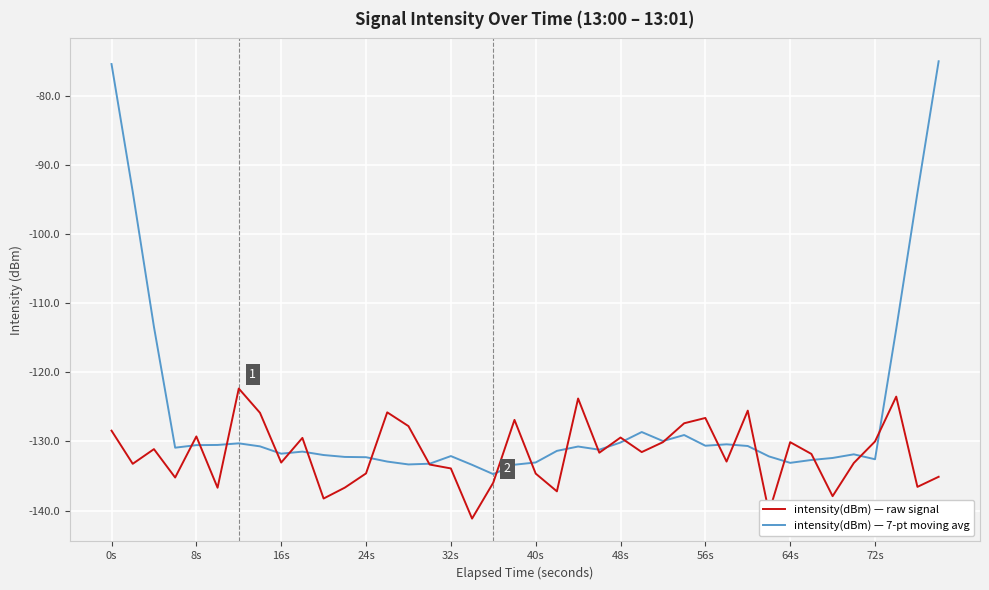

What is the maximum value for intensity(dBm) — 7-pt moving avg?

-75.0